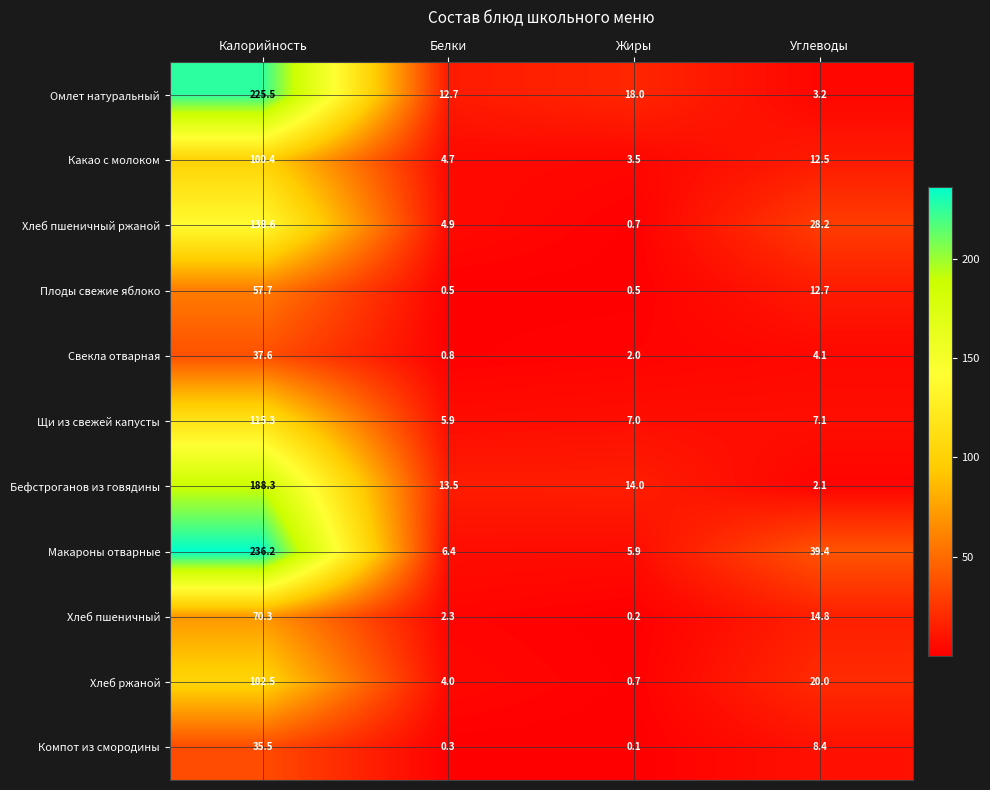

How many data points does each series have?

4